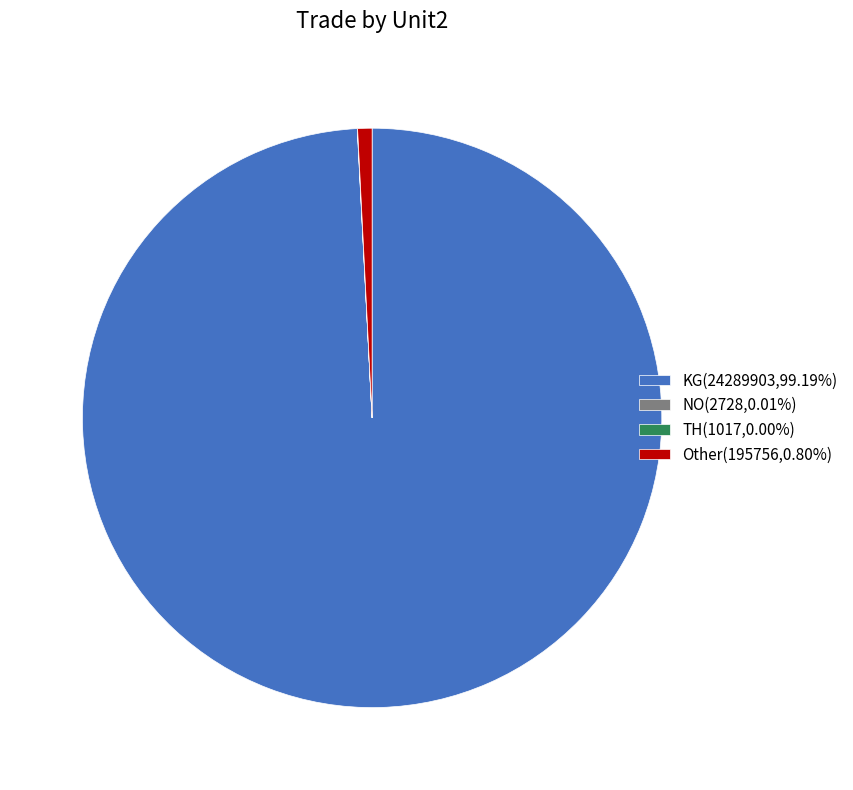

Which category accounts for the majority?

KG